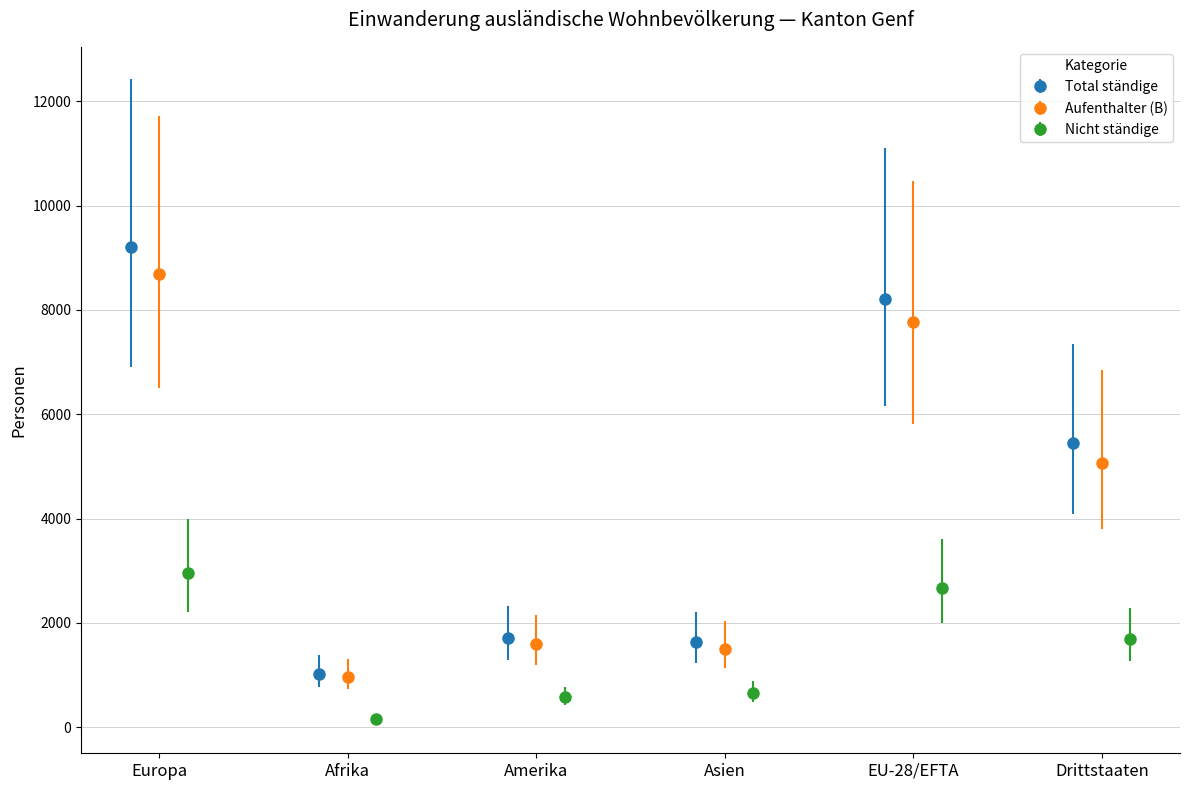

What is the value of the Total ständige point at the 2nd from the left?

1023